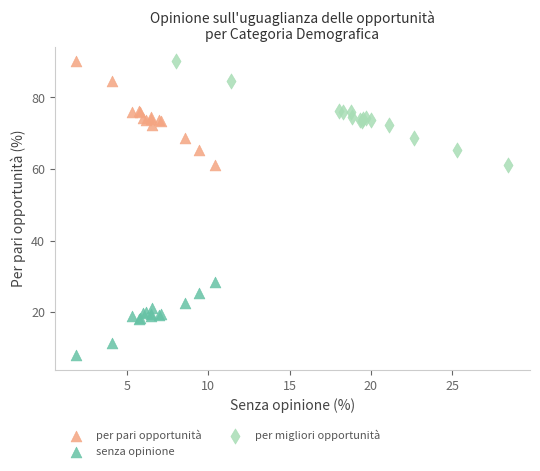

Which series reaches the minimum Y coordinate?

senza opinione